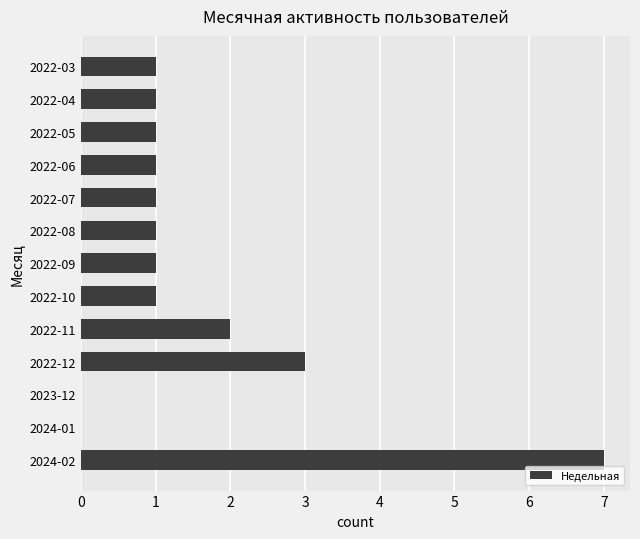

Count the number of data series in this chart.

1